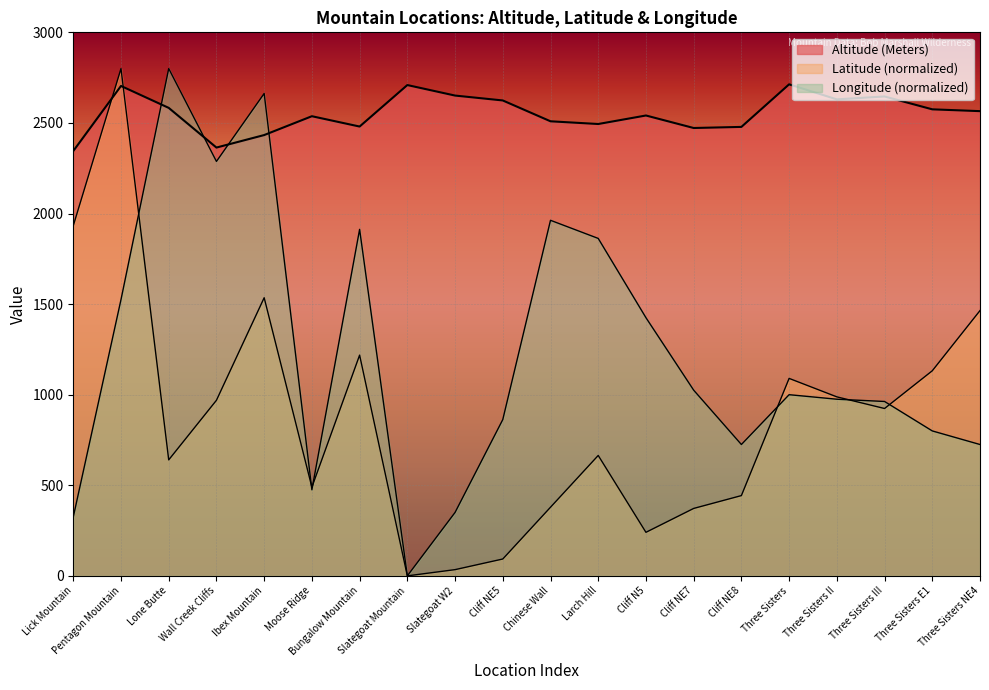

What is the difference between the highest and lowest values at Cliff NE8?

2035.0